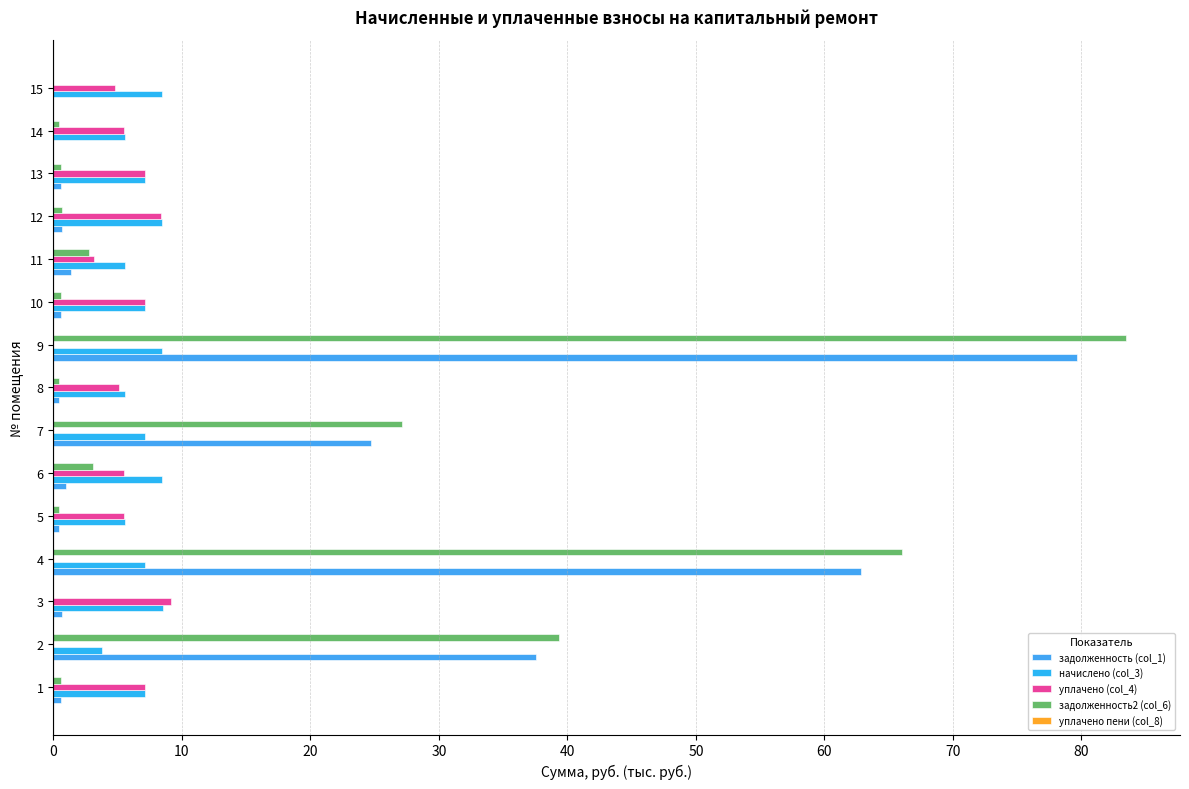

Is it true that начислено (col_3) equals 5.6 at 12?

False